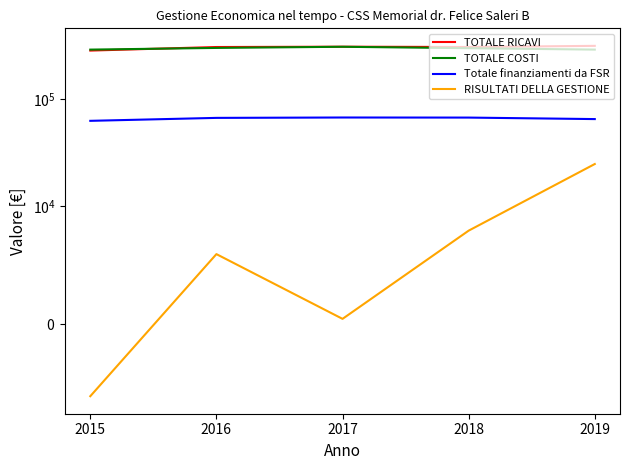

The value of RISULTATI DELLA GESTIONE at 2015 is -6073. True or false?

True